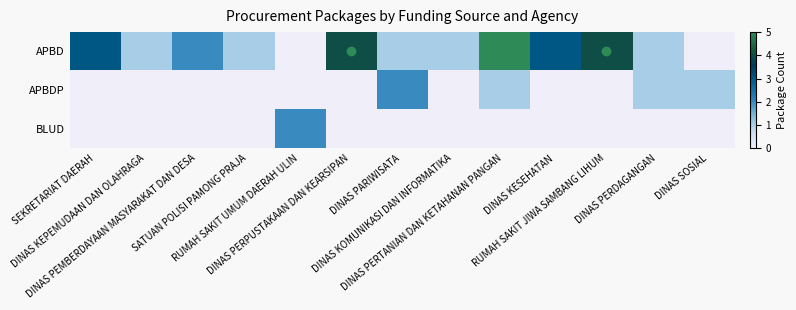

Which series has the widest spread of values?

APBD